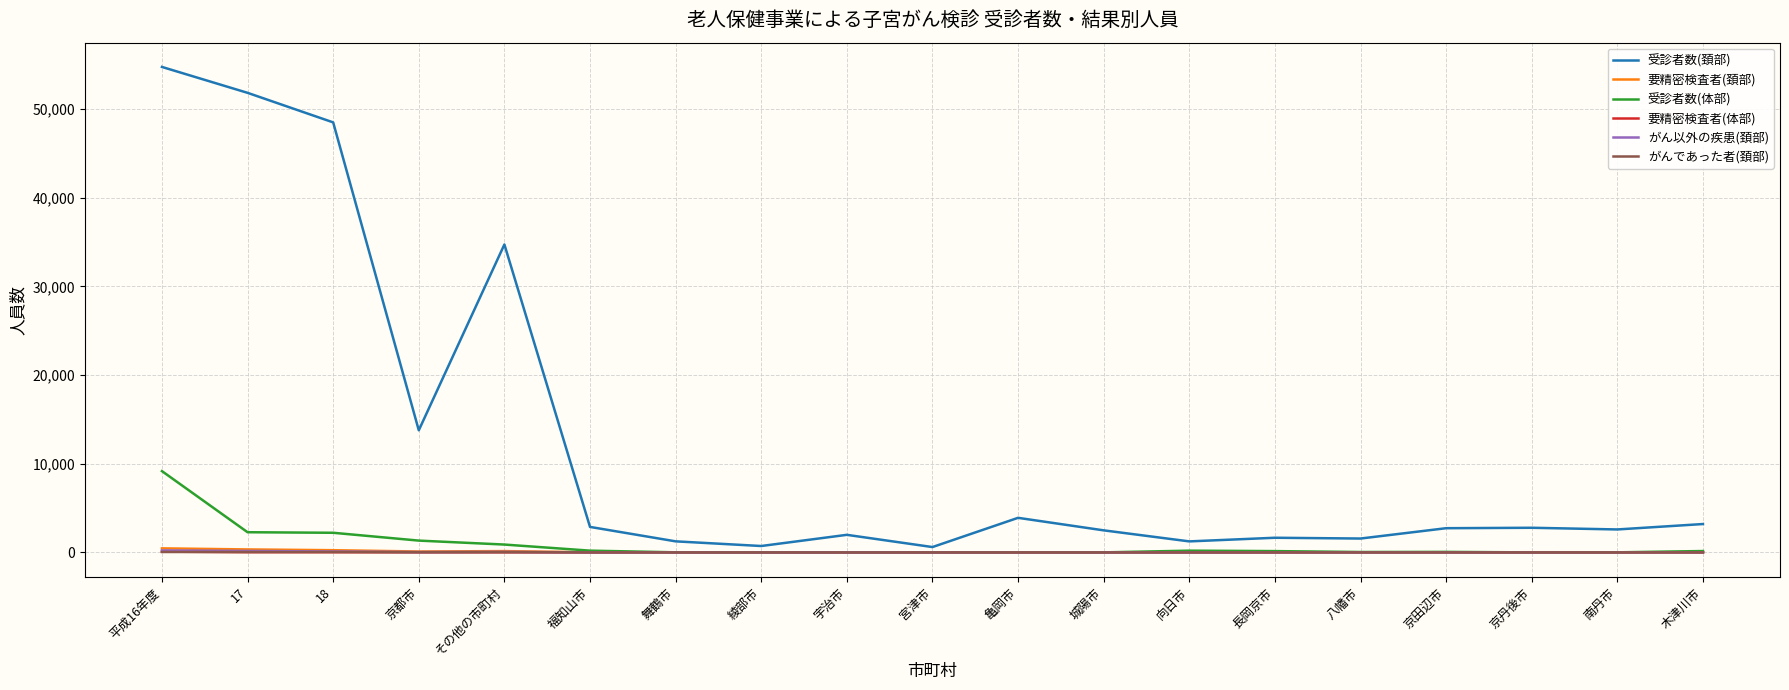

What is the difference between the maximum and minimum values in the 要精密検査者(体部) series?

86